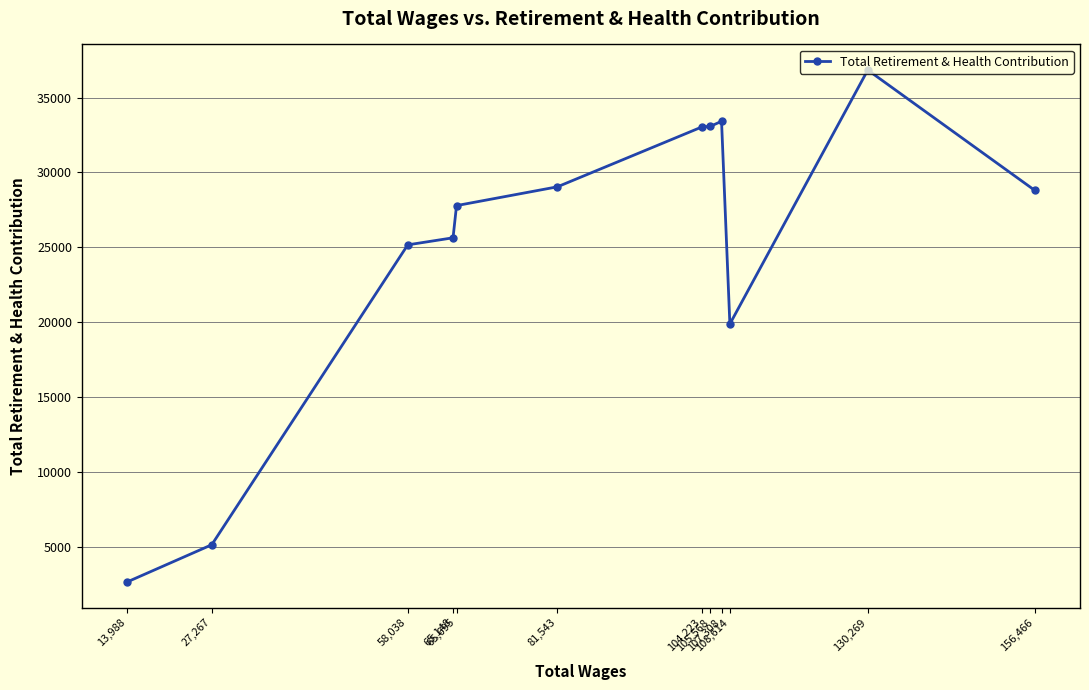

What is the maximum value shown in the chart?

36845